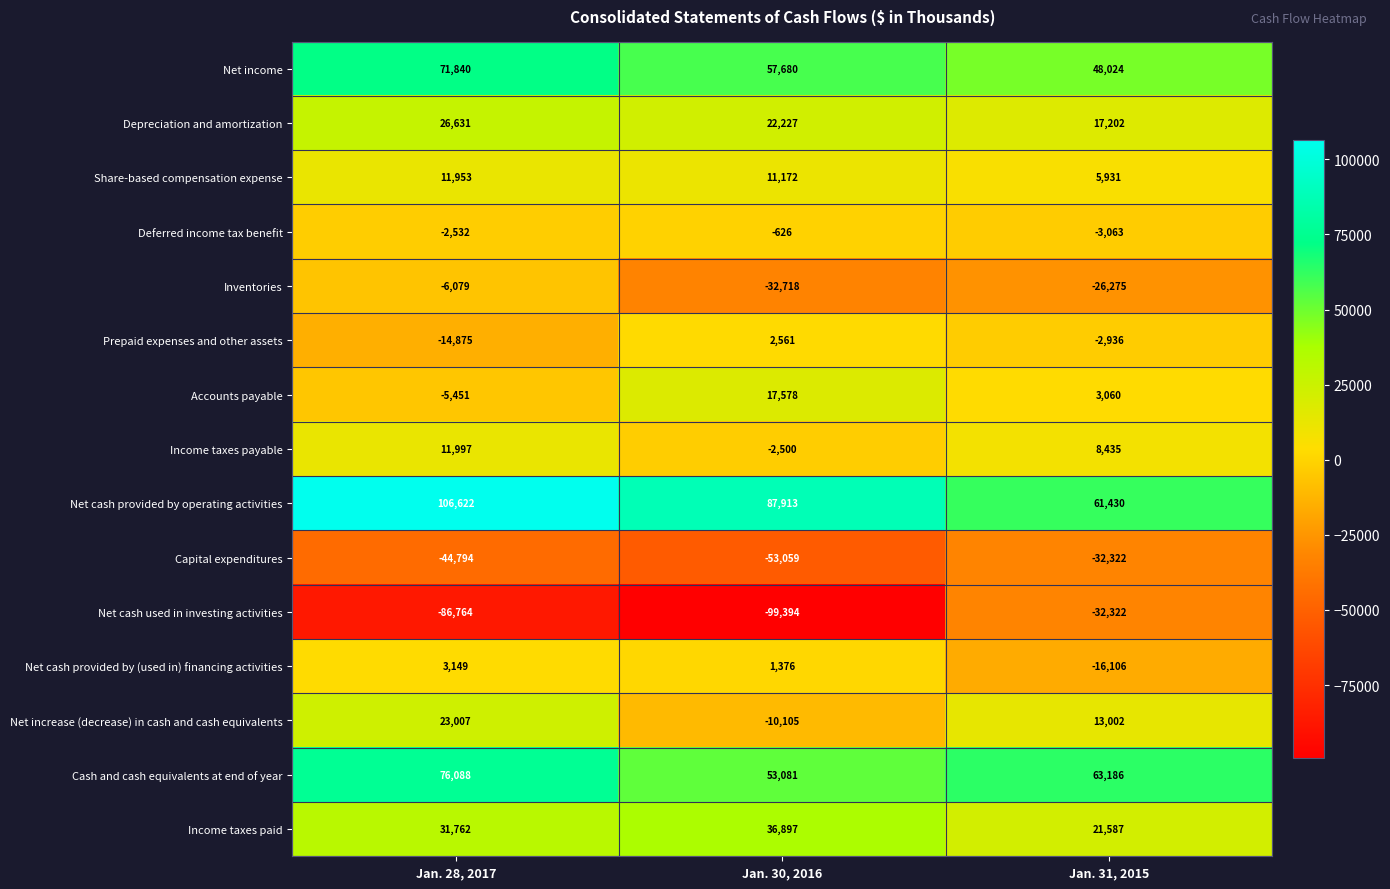

Rank the categories by Net cash provided by (used in) financing activities value from lowest to highest.

Jan. 31, 2015, Jan. 30, 2016, Jan. 28, 2017